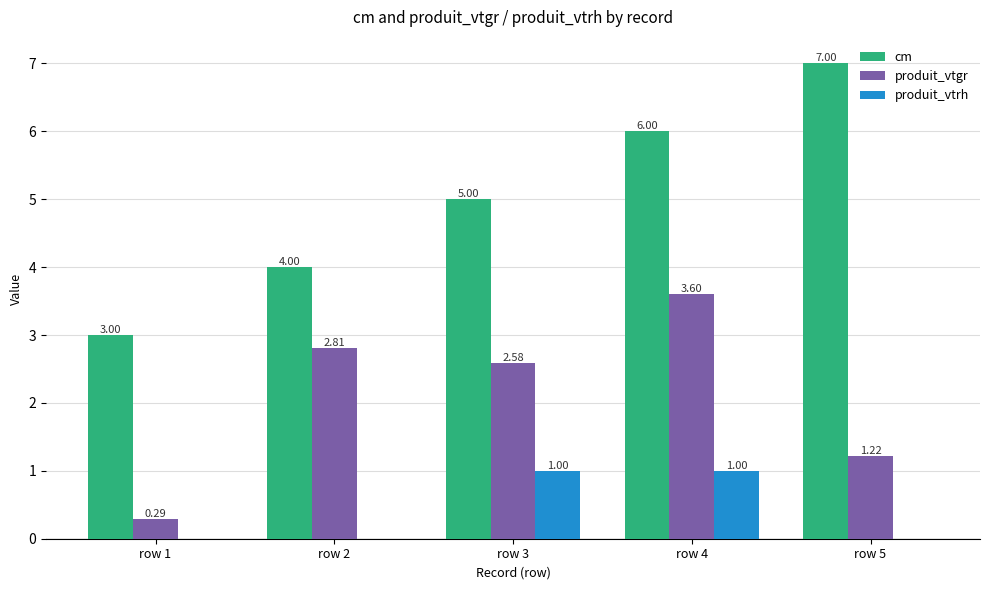

What are all the series names shown in the legend?

cm, produit_vtgr, produit_vtrh